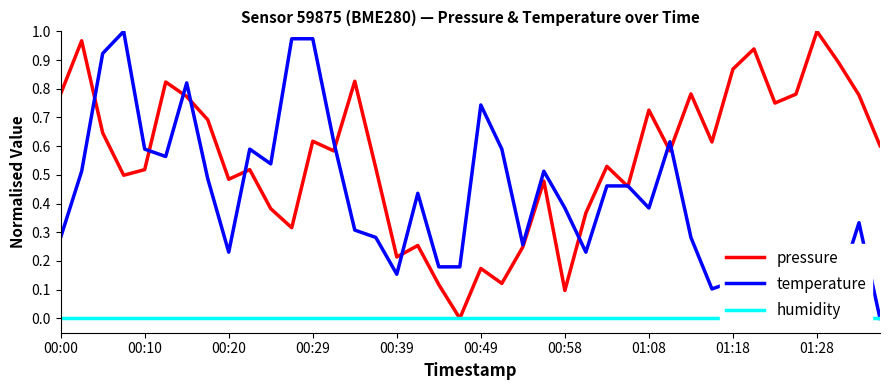

Which category has the highest value in the pressure series?

01:28